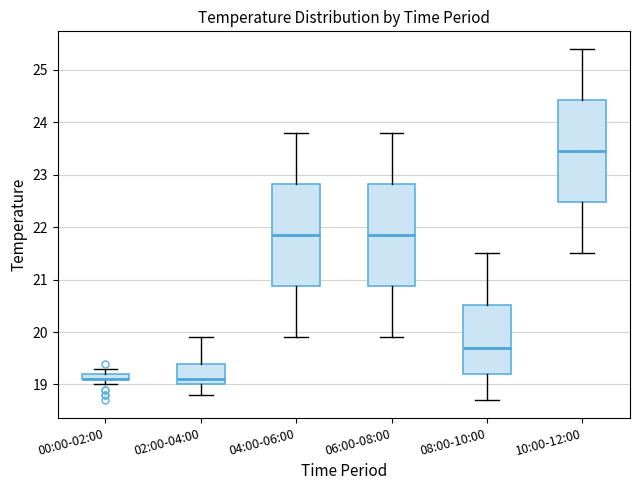

Where is the upper edge of the box for 00:00-02:00 on the y-axis? The values are not printed on the chart, so give them approximately, as read against the axis.

19.2